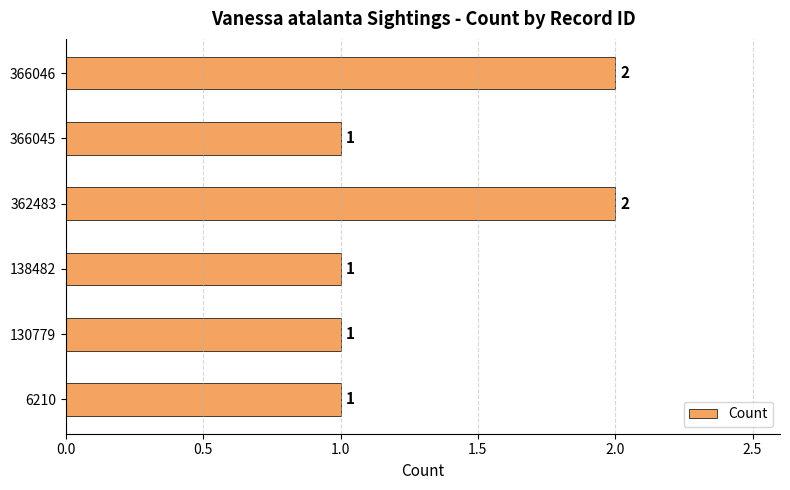

Which has a higher value, 362483 or 130779?

362483